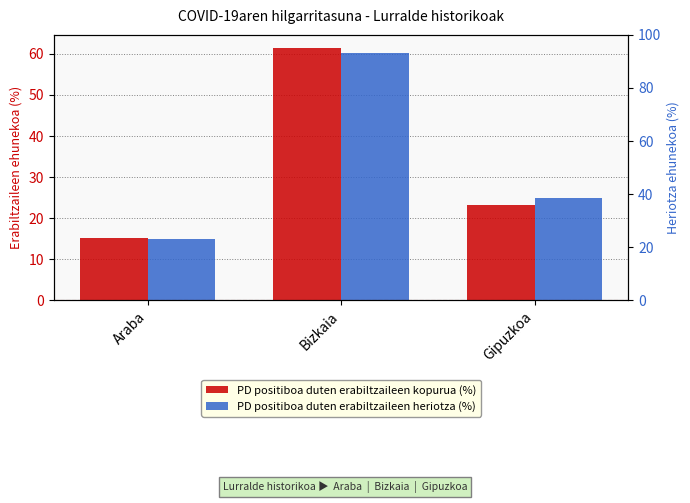

Does the chart contain any negative values?

No